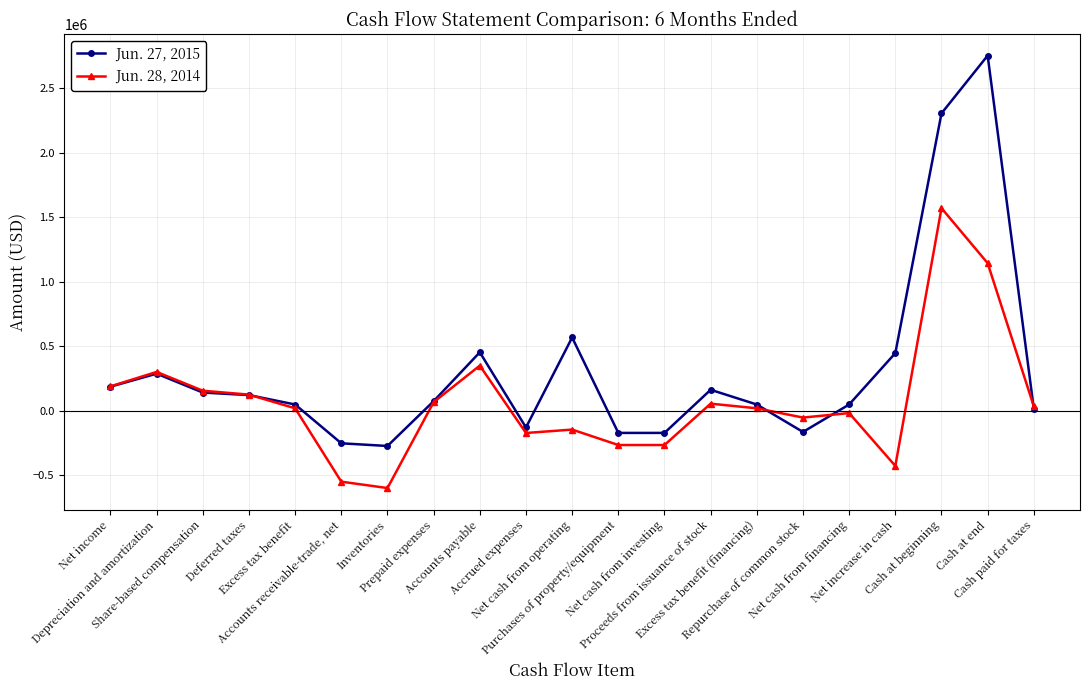

Where is Jun. 27, 2015 nearest to the value 1240655?

Net cash from operating